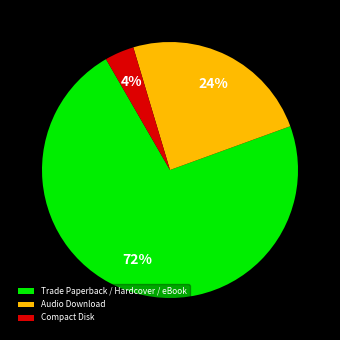

Is the sum of Compact Disk and Audio Download greater than half?

No